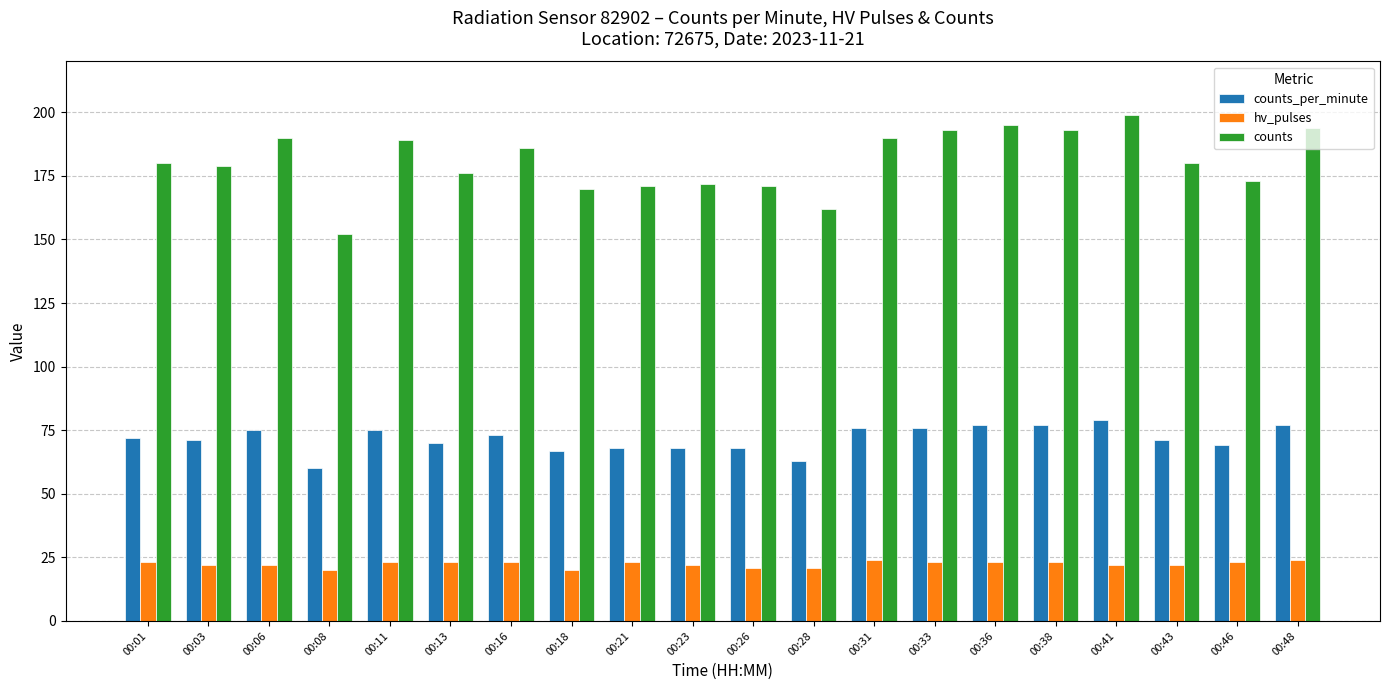

Reading left to right, list all the values displayed in this chart.

counts_per_minute: 00:01=72	00:03=71	00:06=75	00:08=60	00:11=75	00:13=70	00:16=73	00:18=67	00:21=68	00:23=68	00:26=68	00:28=63	00:31=76	00:33=76	00:36=77	00:38=77	00:41=79	00:43=71	00:46=69	00:48=77
hv_pulses: 00:01=23	00:03=22	00:06=22	00:08=20	00:11=23	00:13=23	00:16=23	00:18=20	00:21=23	00:23=22	00:26=21	00:28=21	00:31=24	00:33=23	00:36=23	00:38=23	00:41=22	00:43=22	00:46=23	00:48=24
counts: 00:01=180	00:03=179	00:06=190	00:08=152	00:11=189	00:13=176	00:16=186	00:18=170	00:21=171	00:23=172	00:26=171	00:28=162	00:31=190	00:33=193	00:36=195	00:38=193	00:41=199	00:43=180	00:46=173	00:48=194